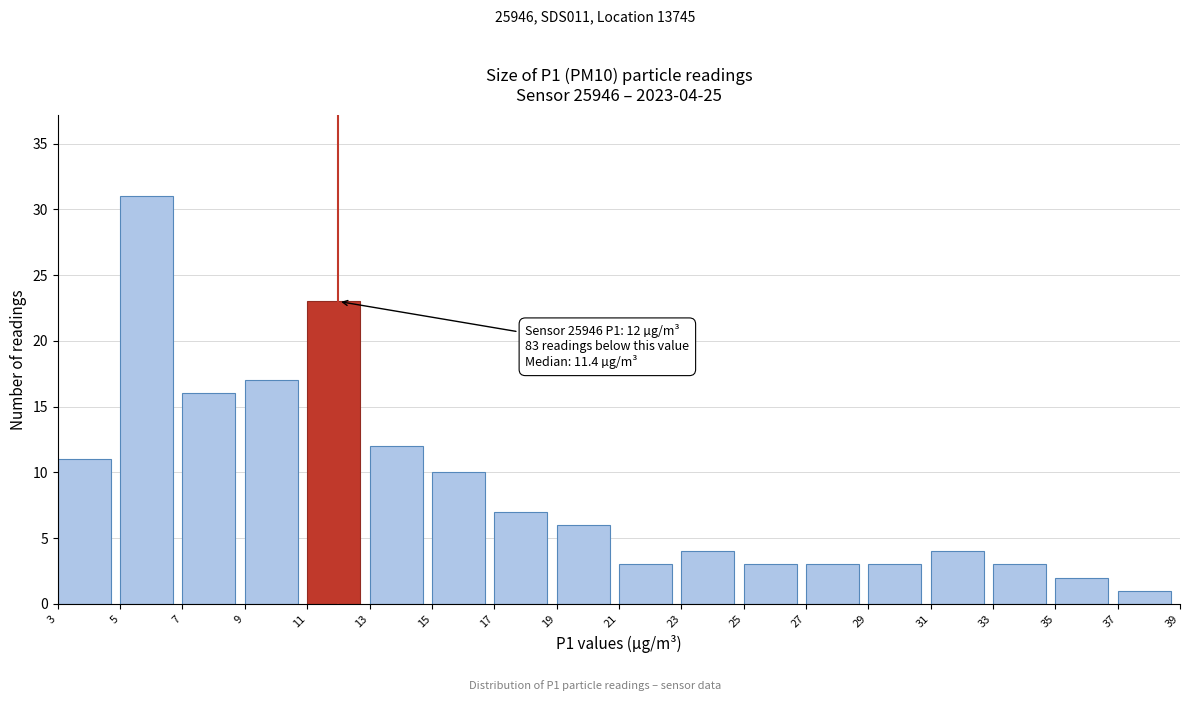

Which range on the x-axis has the tallest bar?

5 to 7